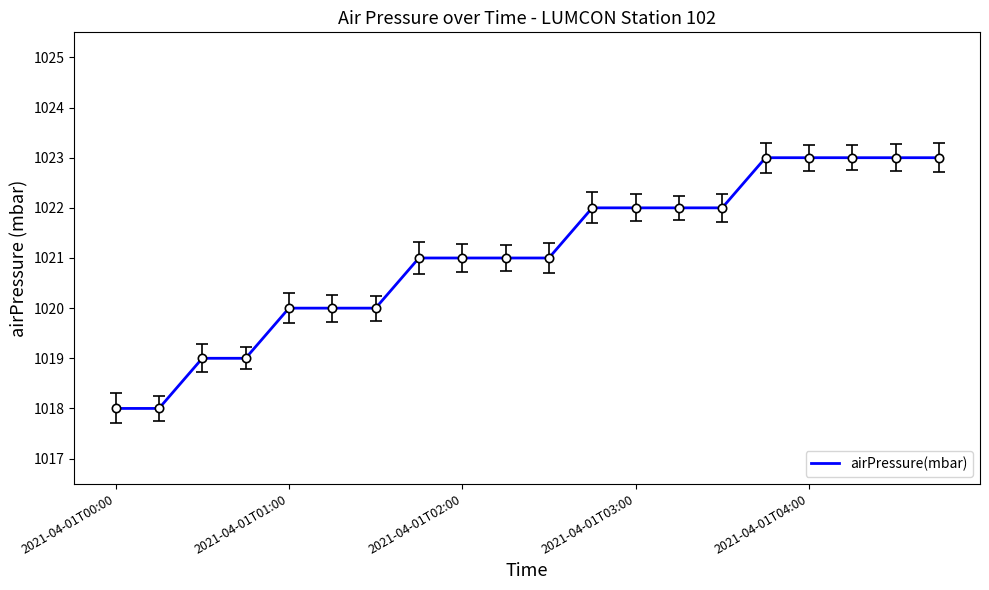

What is the minimum value shown in the chart?

1018